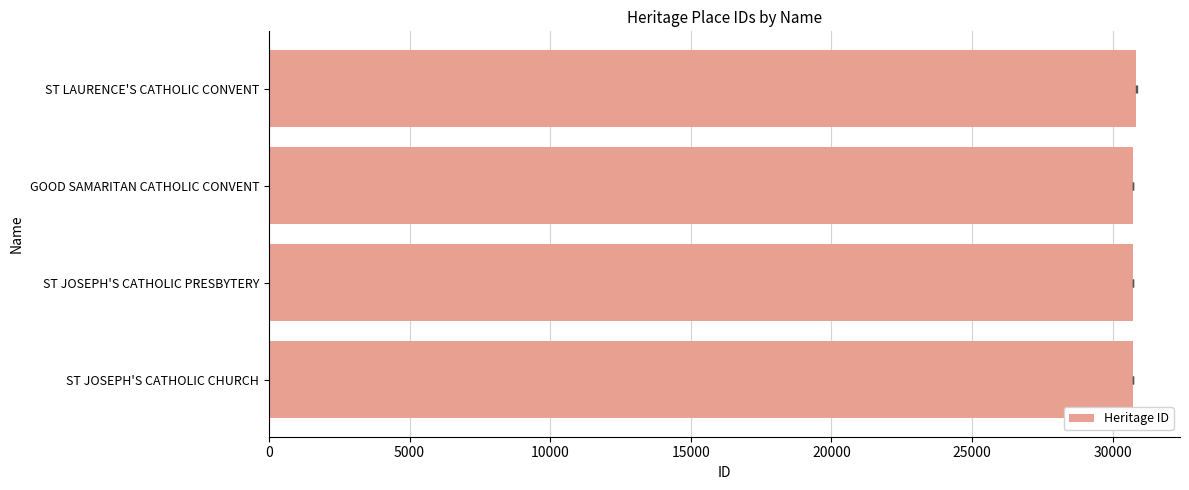

True or false: the data shows 17694 at ST JOSEPH'S CATHOLIC CHURCH.

False